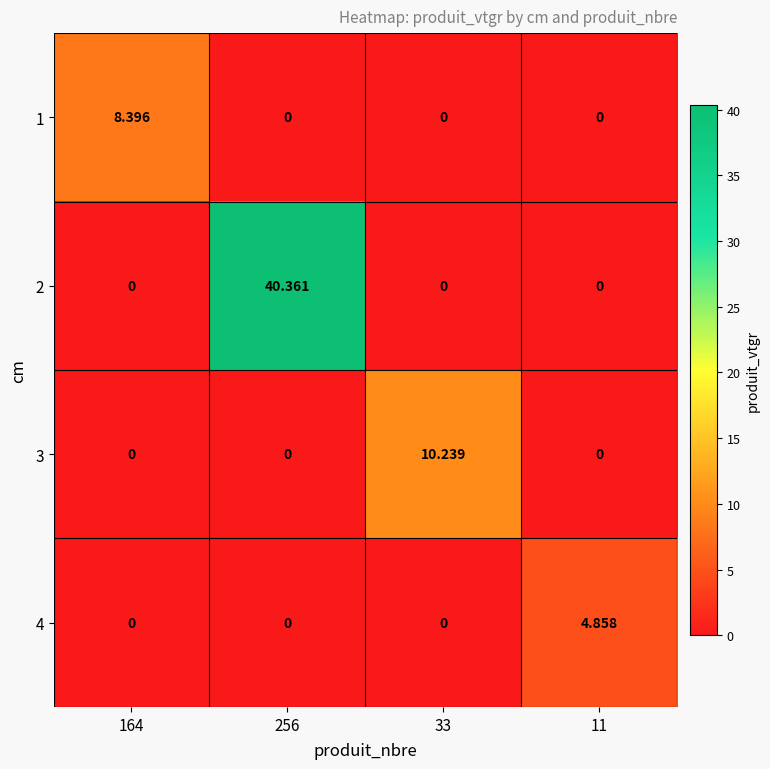

Is the value of 3 at 164 greater than the value of 2 at 256?

No